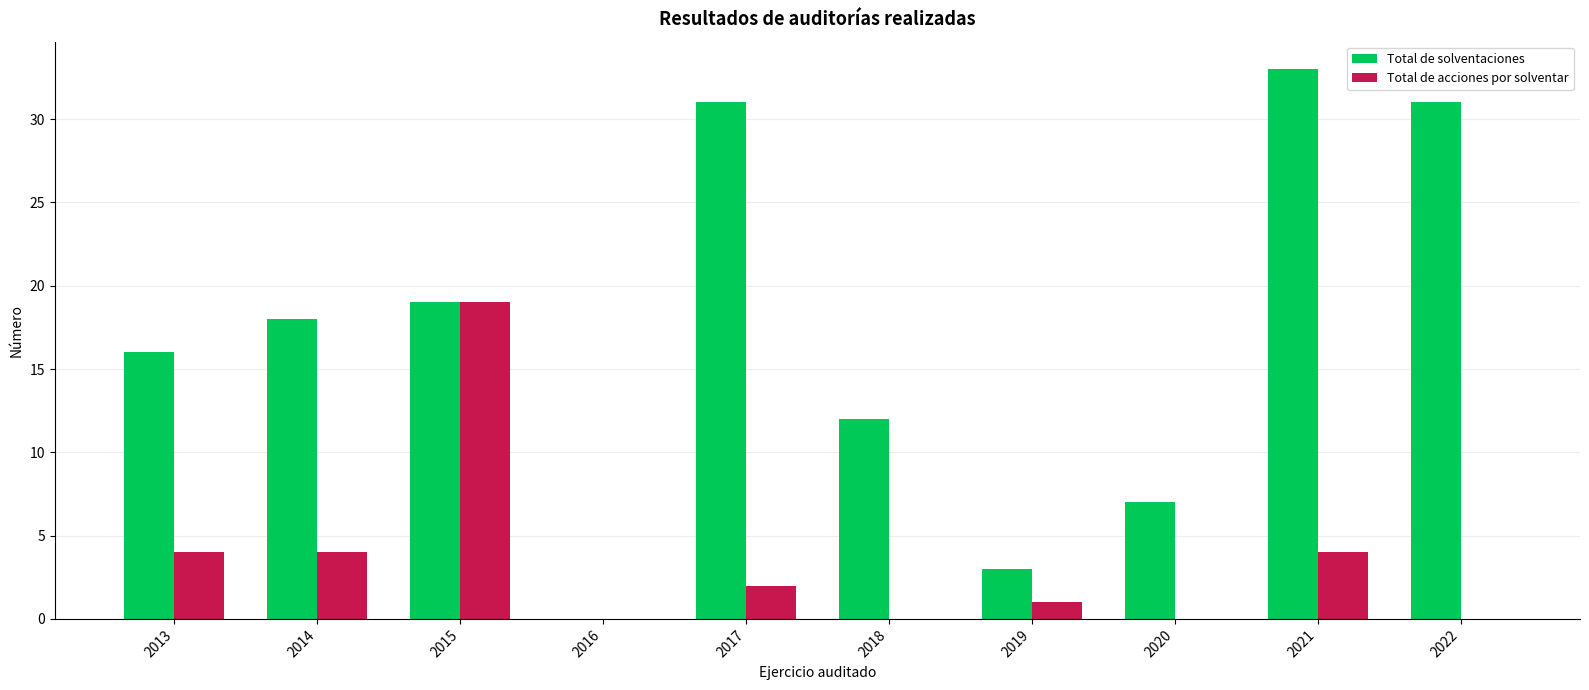

Reading left to right, list all the values displayed in this chart.

Total de solventaciones: 2013=16	2014=18	2015=19	2016=0	2017=31	2018=12	2019=3	2020=7	2021=33	2022=31
Total de acciones por solventar: 2013=4	2014=4	2015=19	2016=0	2017=2	2018=0	2019=1	2020=0	2021=4	2022=0